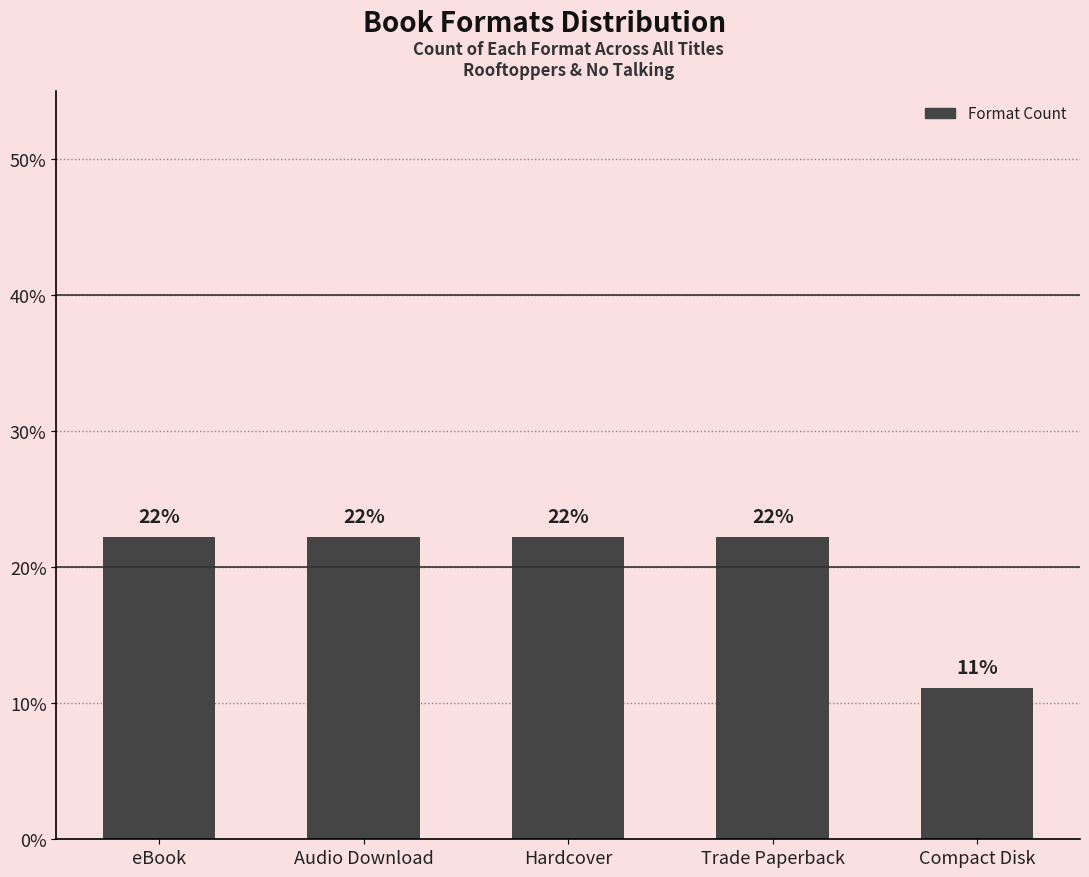

How many bars are there in total?

5